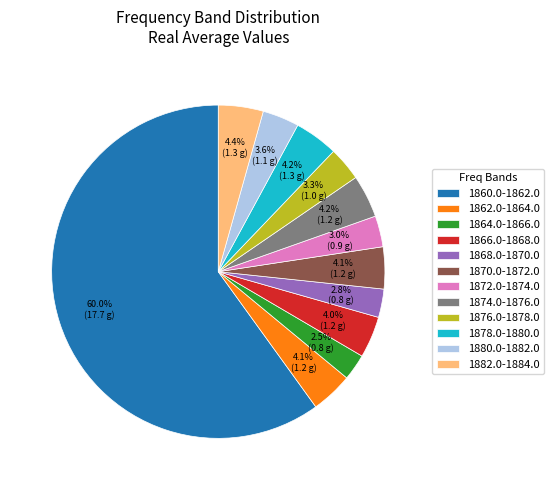

To the nearest percent, what portion does 1874.0-1876.0 represent?

4%